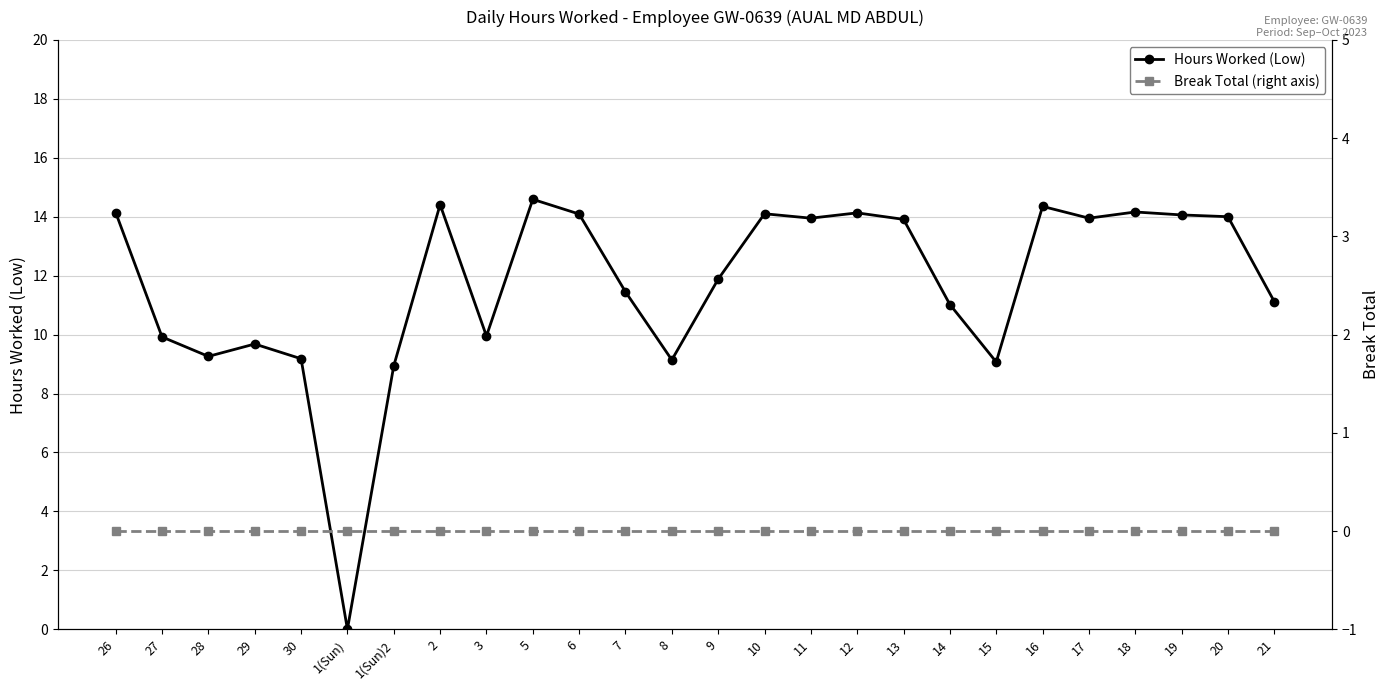

True or false: Hours Worked (Low) and Break Total (right axis) intersect in this chart.

False